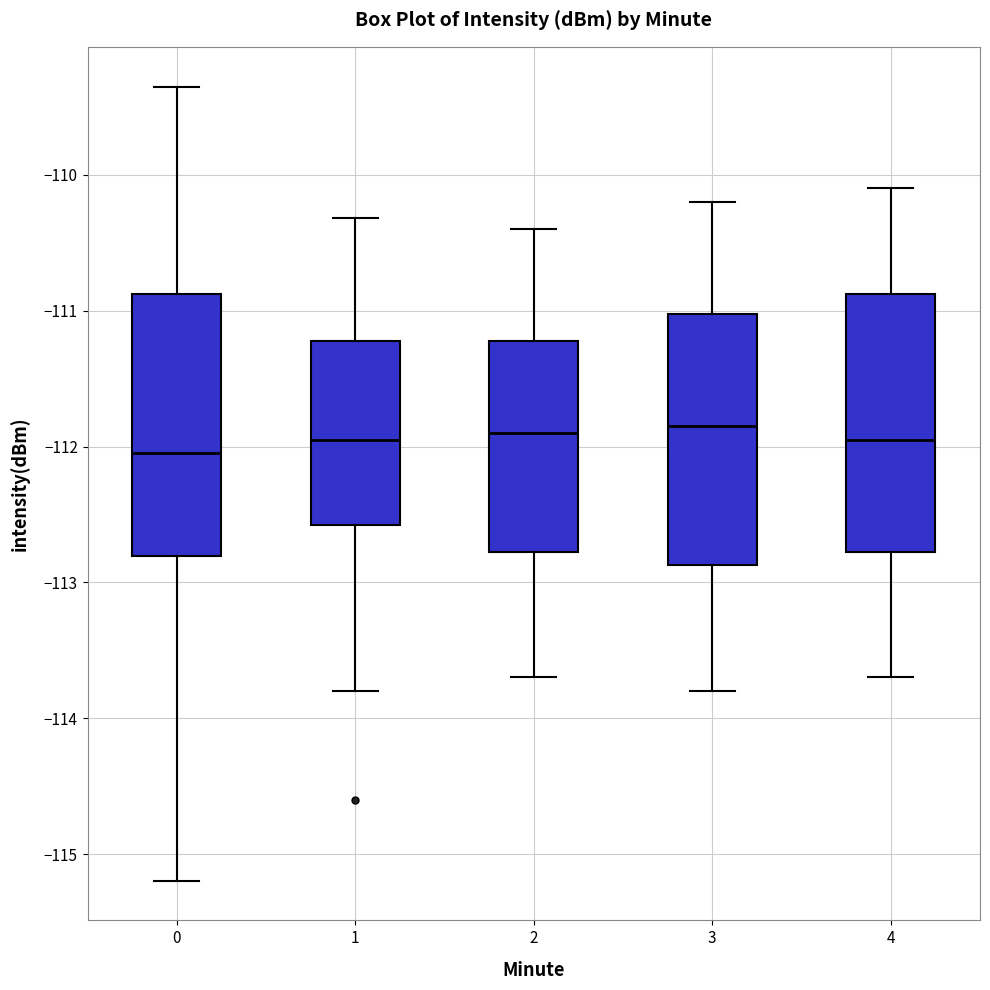

Where does the upper whisker of the box at x = 3 end on the y-axis? The values are not printed on the chart, so give them approximately, as read against the axis.

-110.2